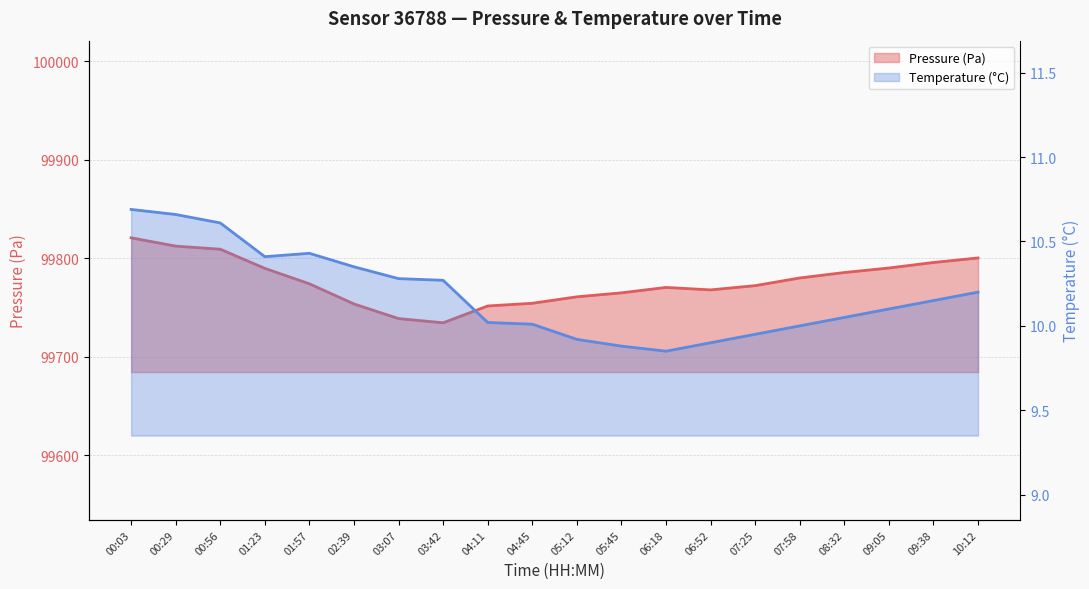

In Temperature (°C), how many points are lower than both neighbors (excluding endpoints)?

2